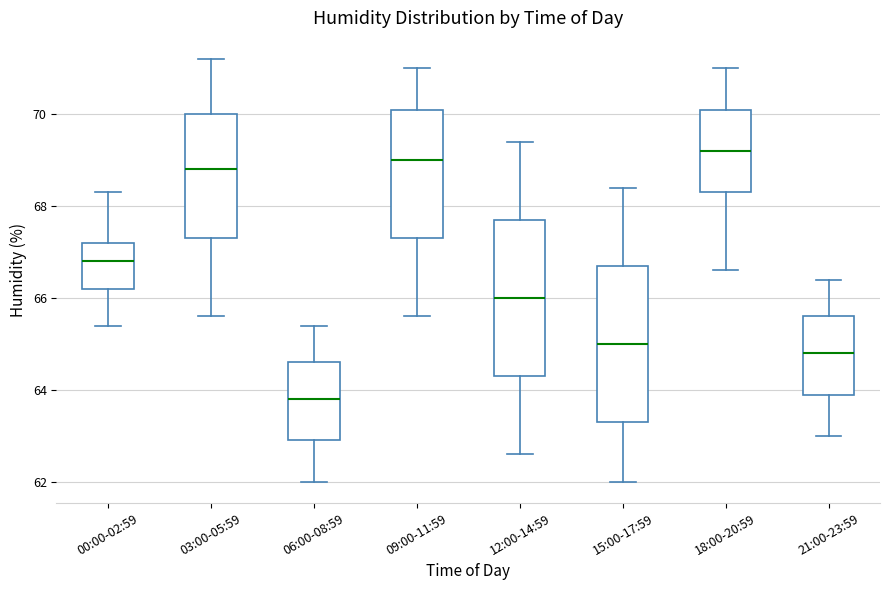

Reading left to right, read every box against the y-axis: the position of its median line, the range the box covers, and the ends of its whiskers. The values are not printed on the chart, so give them approximately, as read against the axis.

00:00-02:59: median 66.8, box 66.2 to 67.2, whiskers 65.4 to 68.4
03:00-05:59: median 68.8, box 67.4 to 70.0, whiskers 65.6 to 71.2
06:00-08:59: median 63.8, box 63.0 to 64.6, whiskers 62.0 to 65.4
09:00-11:59: median 69.0, box 67.4 to 70.2, whiskers 65.6 to 71.0
12:00-14:59: median 66.0, box 64.4 to 67.8, whiskers 62.6 to 69.4
15:00-17:59: median 65.0, box 63.4 to 66.8, whiskers 62.0 to 68.4
18:00-20:59: median 69.2, box 68.4 to 70.2, whiskers 66.6 to 71.0
21:00-23:59: median 64.8, box 64.0 to 65.6, whiskers 63.0 to 66.4